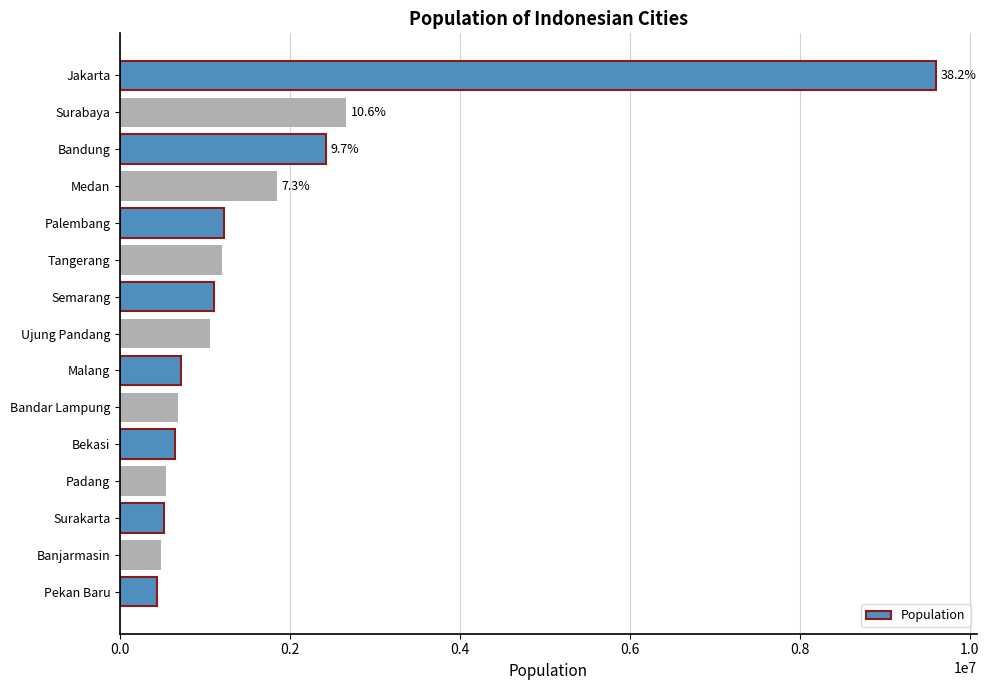

What is the minimum value shown in the chart?

438638